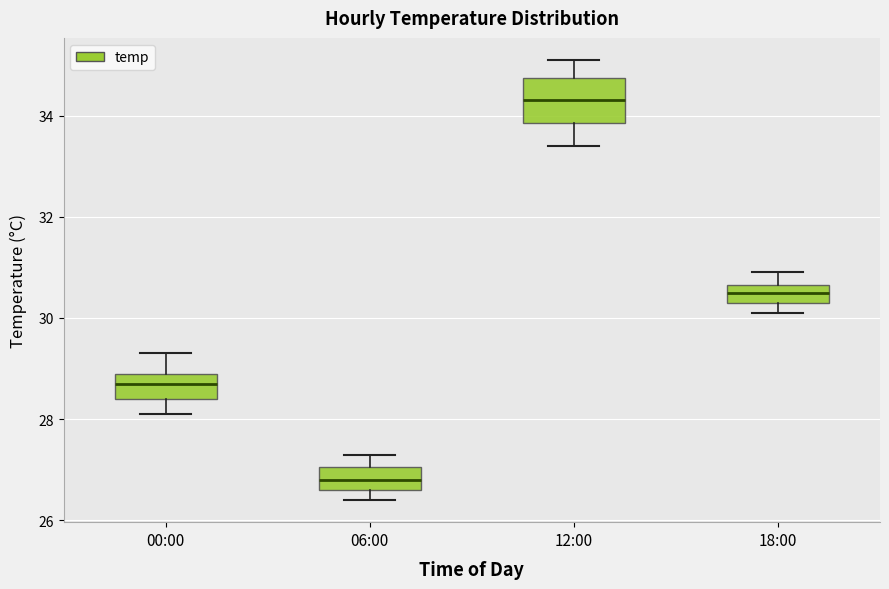

Reading left to right, transcribe this box plot: for each box, give where its median line is, the range the box spans, and where its two whiskers end, as read against the y-axis. The values are not printed on the chart, so give them approximately, as read against the axis.

00:00: median 28.8, box 28.4 to 29.0, whiskers 28.2 to 29.4
06:00: median 26.8, box 26.6 to 27.0, whiskers 26.4 to 27.4
12:00: median 34.4, box 33.8 to 34.8, whiskers 33.4 to 35.2
18:00: median 30.6 (inside the box), box 30.4 to 30.6, whiskers 30.2 to 31.0